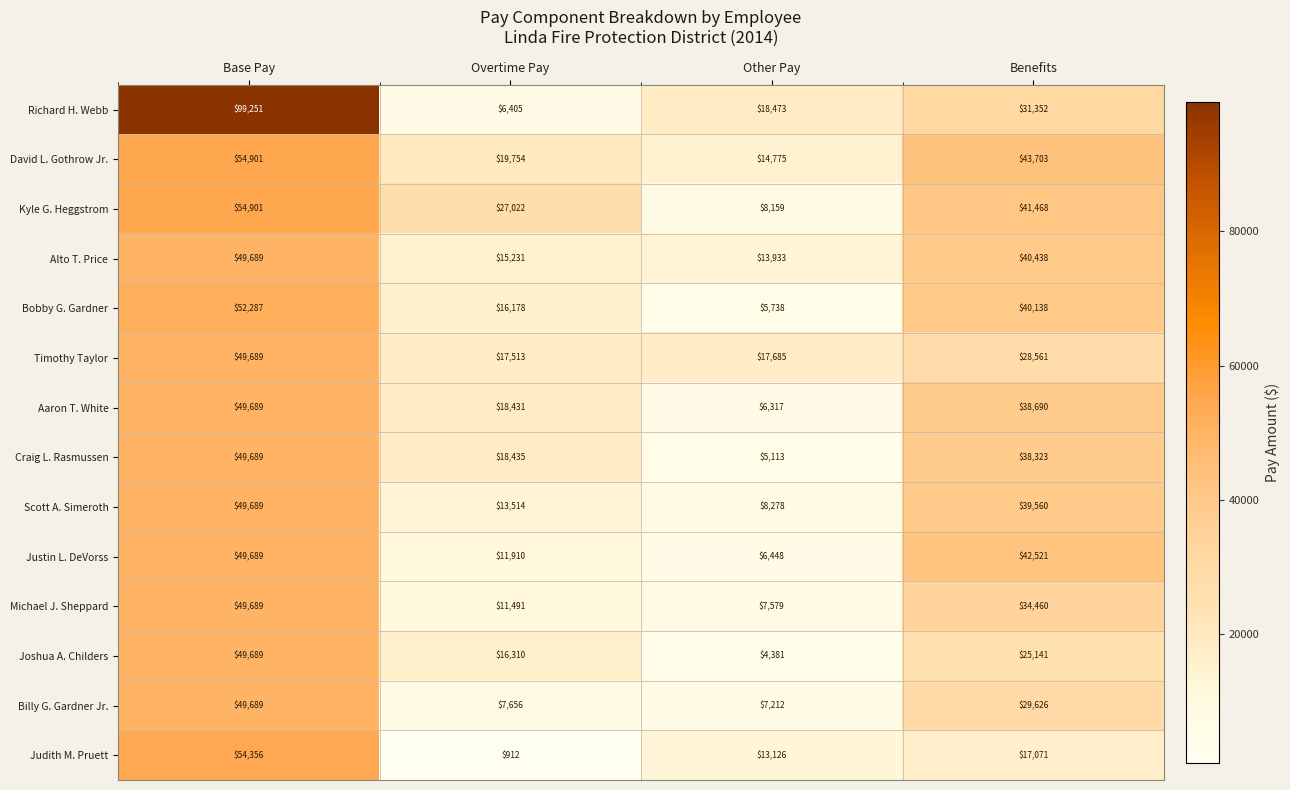

At which label does David L. Gothrow Jr. first exceed 43703?

Base Pay